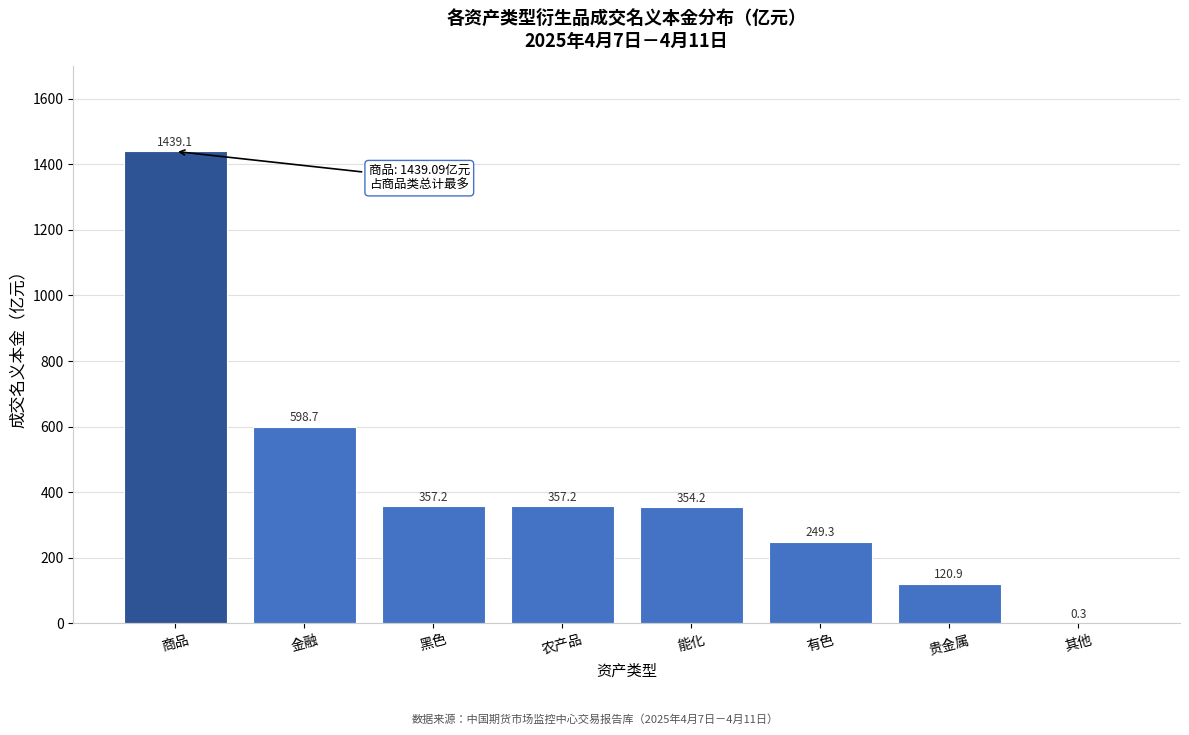

Reading left to right, extract all data points from this chart.

商品=1439.1	金融=598.7	黑色=357.2	农产品=357.2	能化=354.2	有色=249.3	贵金属=120.9	其他=0.3